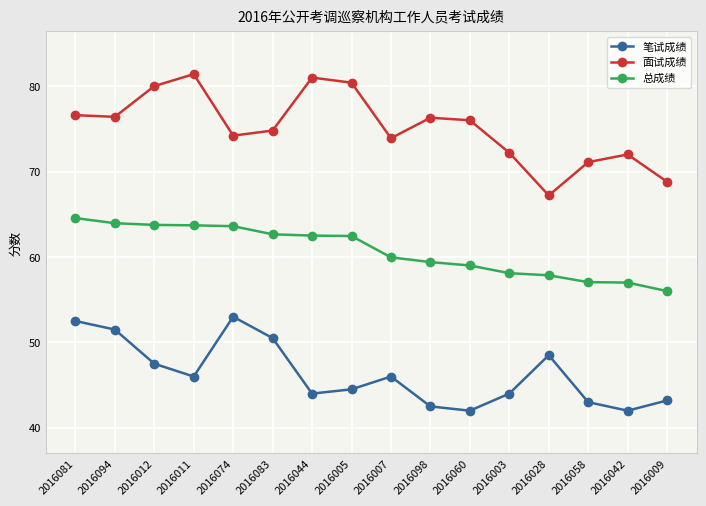

At which label does 面试成绩 first exceed 76?

2016081